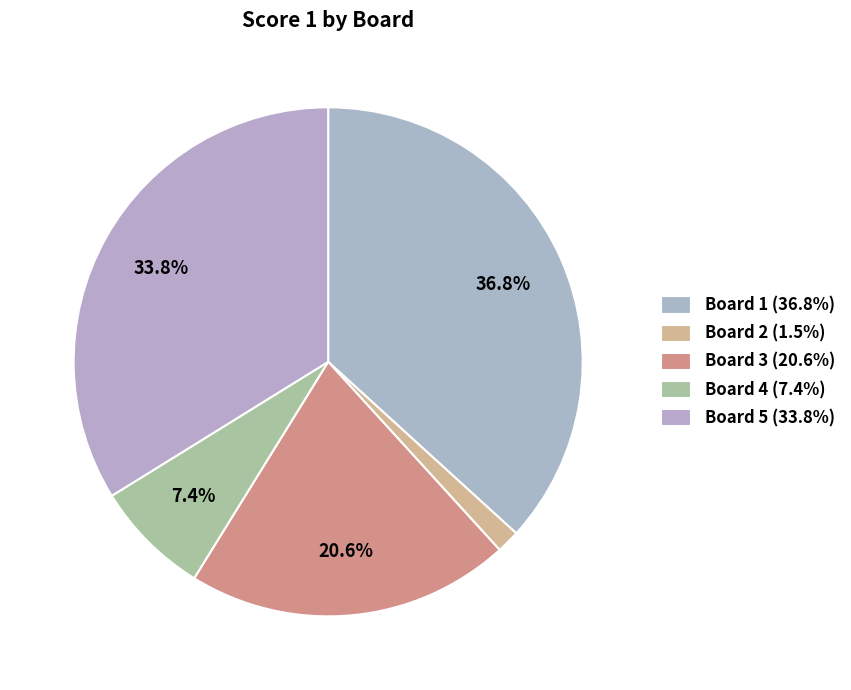

Does Board 1 account for over 50% of the chart?

No